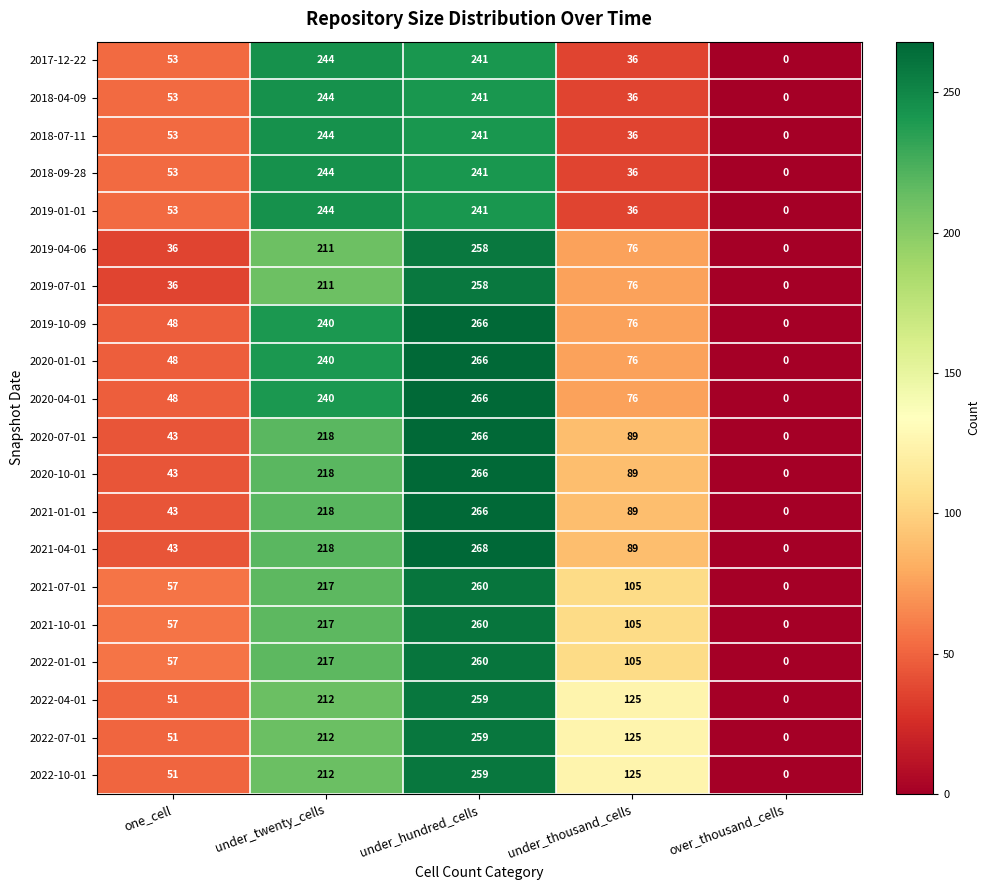

What is the difference between the 2022-10-01 values at under_hundred_cells and over_thousand_cells?

259